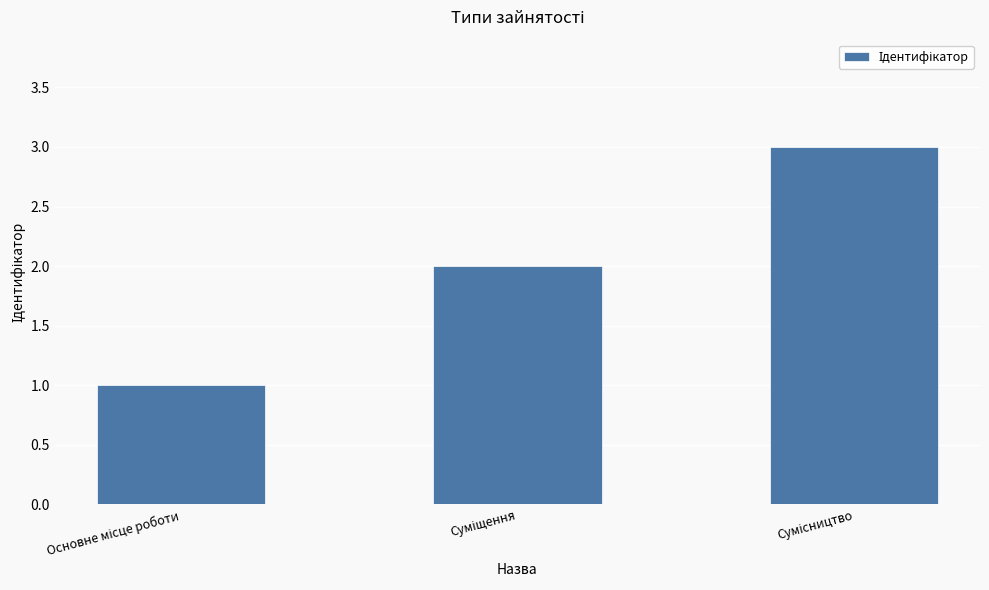

What is the maximum value shown in the chart?

3